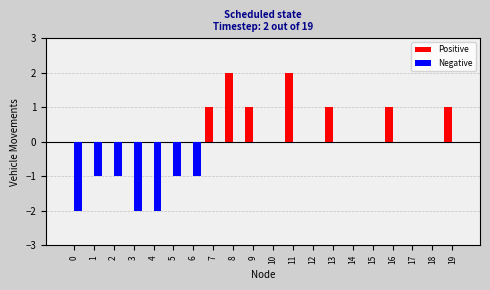

What is the sum of the Positive values at 8 and 10?

2